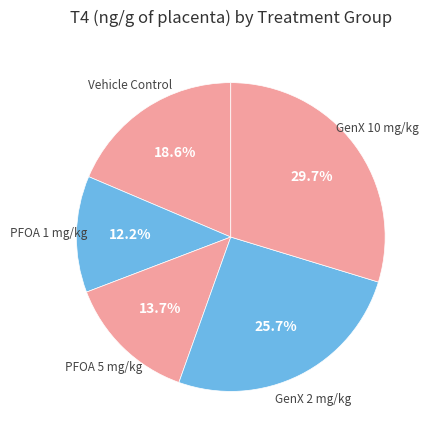

How many slices are in this pie chart?

5